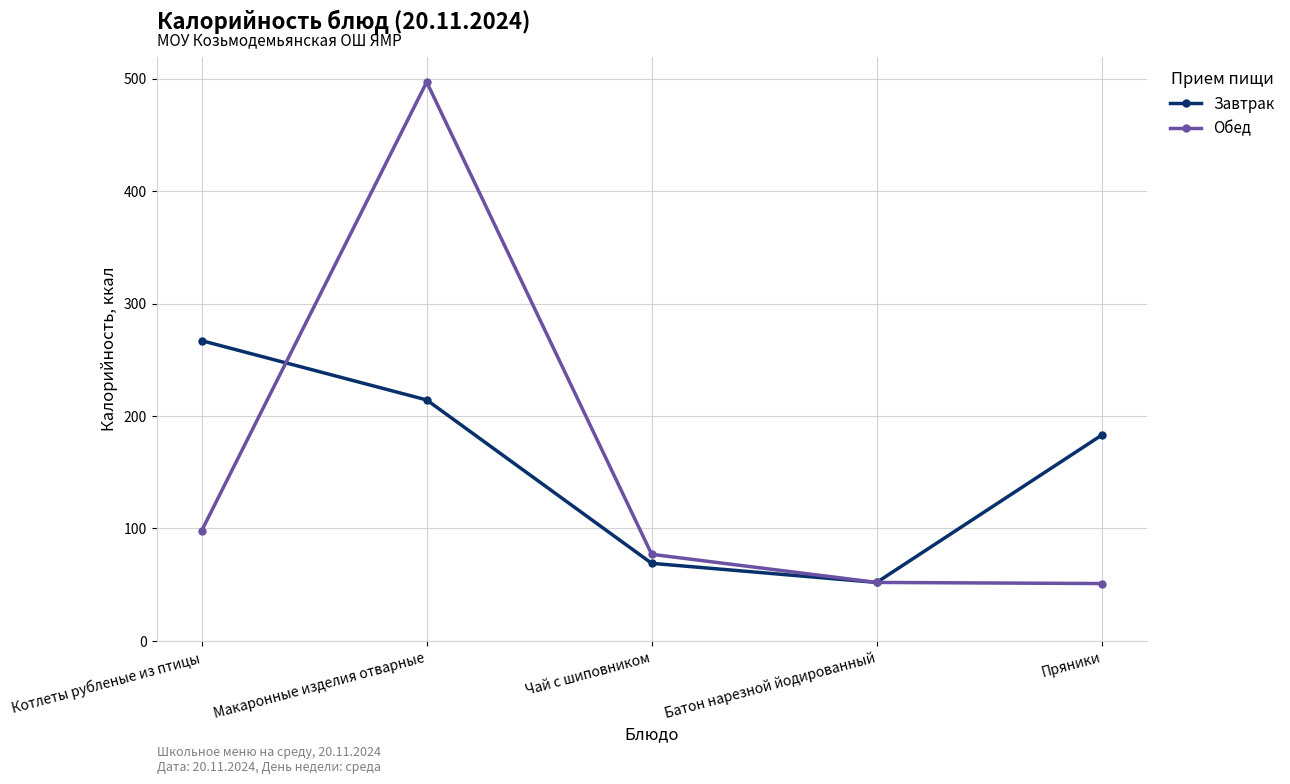

What is the label of the 5th point from the left?

Пряники